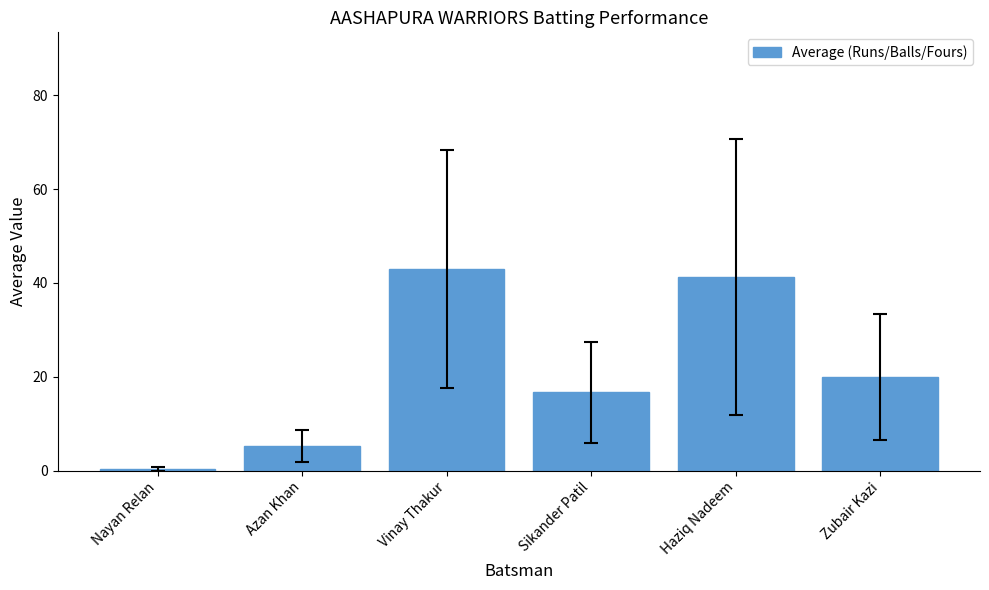

What is the value of the 1st bar from the left?

0.3